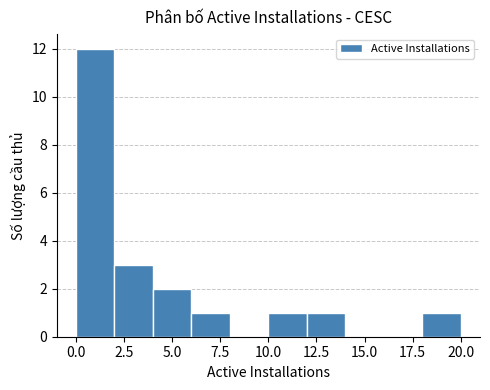

Which range on the x-axis has the tallest bar?

0 to 2